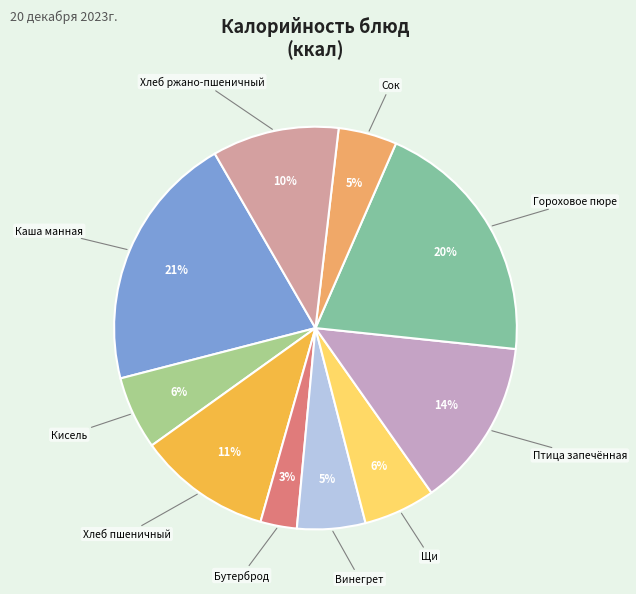

Is the sum of Хлеб ржано-пшеничный and Гороховое пюре greater than half?

No